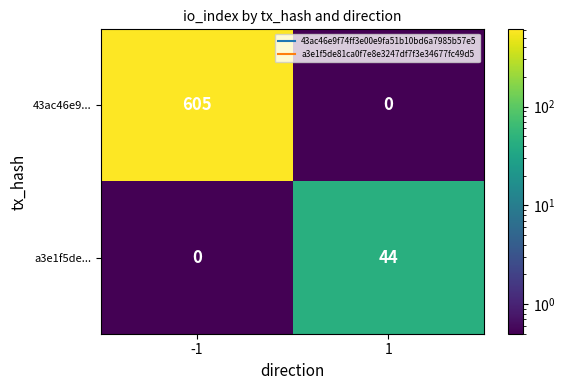

What is the difference between the a3e1f5de... values at -1 and 1?

44